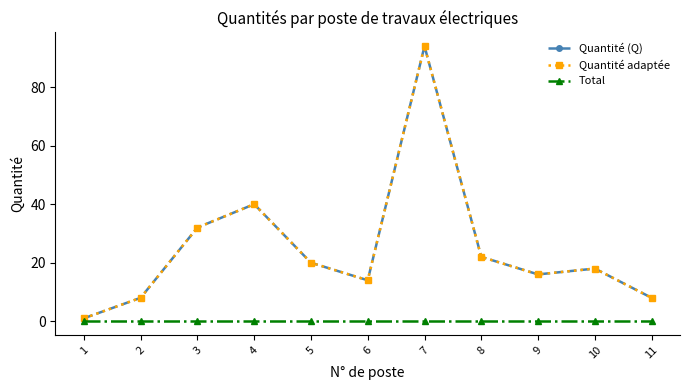

What are all the series names shown in the legend?

Quantité (Q), Quantité adaptée, Total